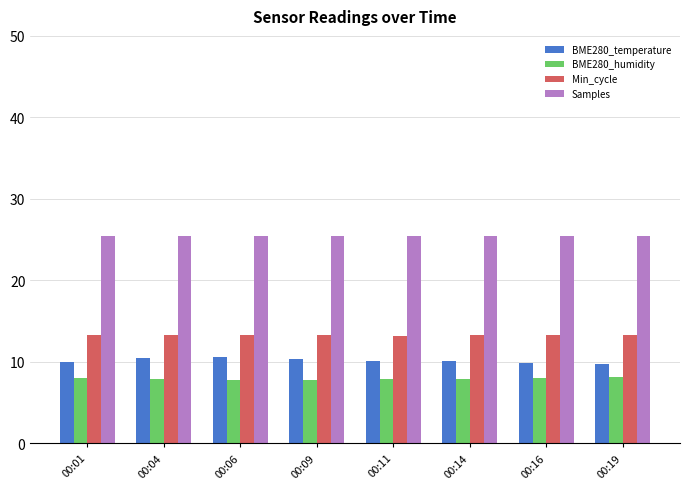

At how many categories does at least one series exceed 17?

8